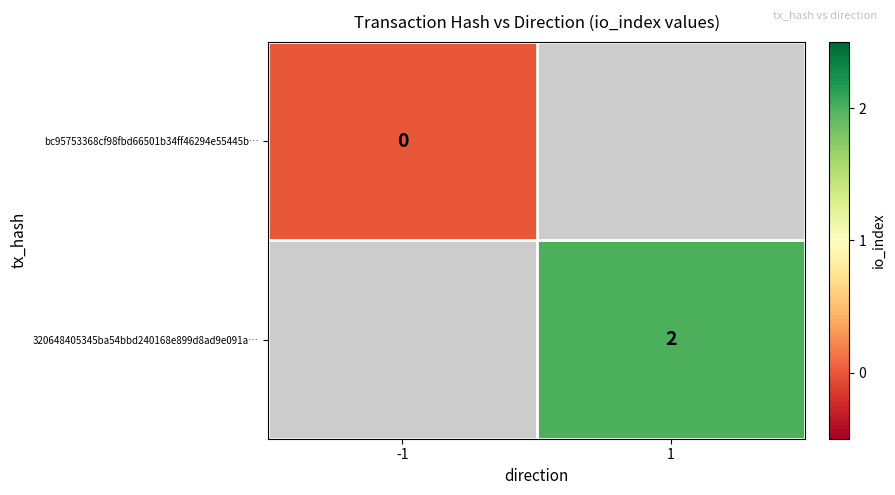

Rank the series by their average value, from lowest to highest.

bc95753368cf98fbd66501b34ff46294e55445b…, 320648405345ba54bbd240168e899d8ad9e091a…